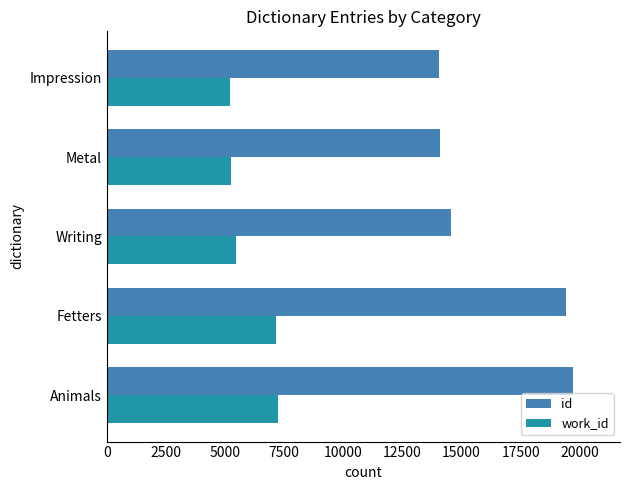

Where is id nearest to the value 16900?

Writing